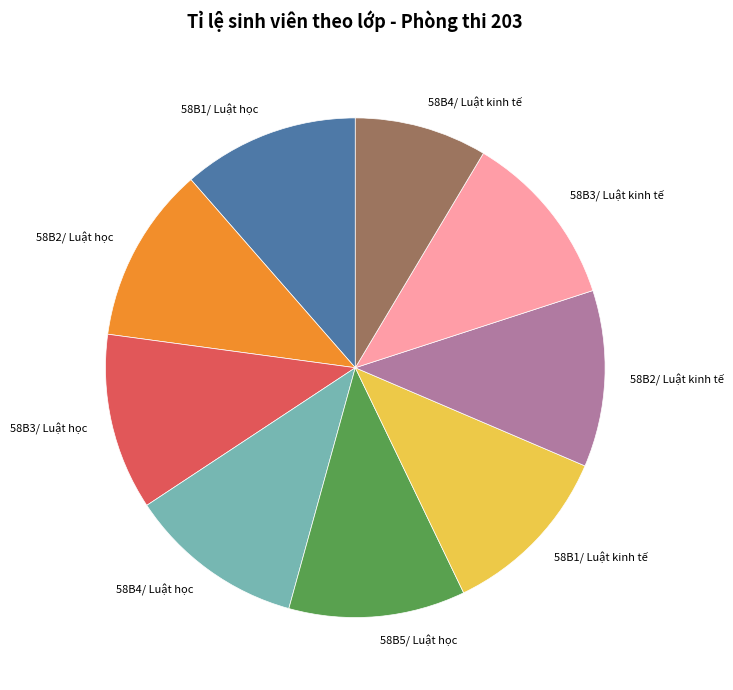

Is there any slice that represents more than half of the pie?

No